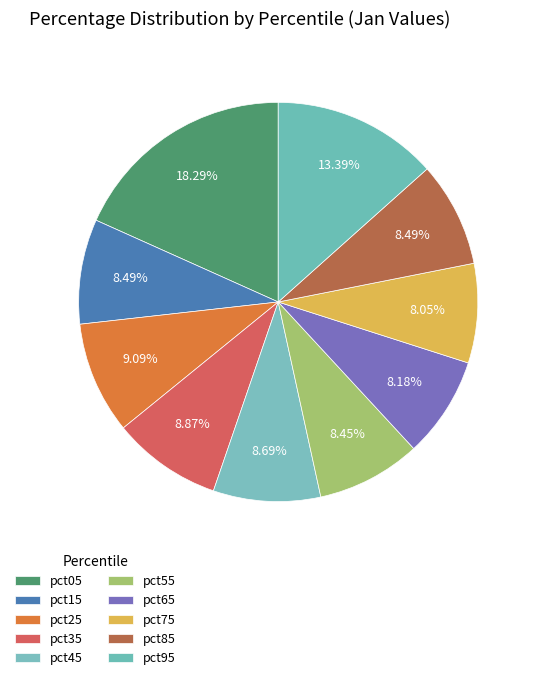

How many segments does this pie chart have?

10